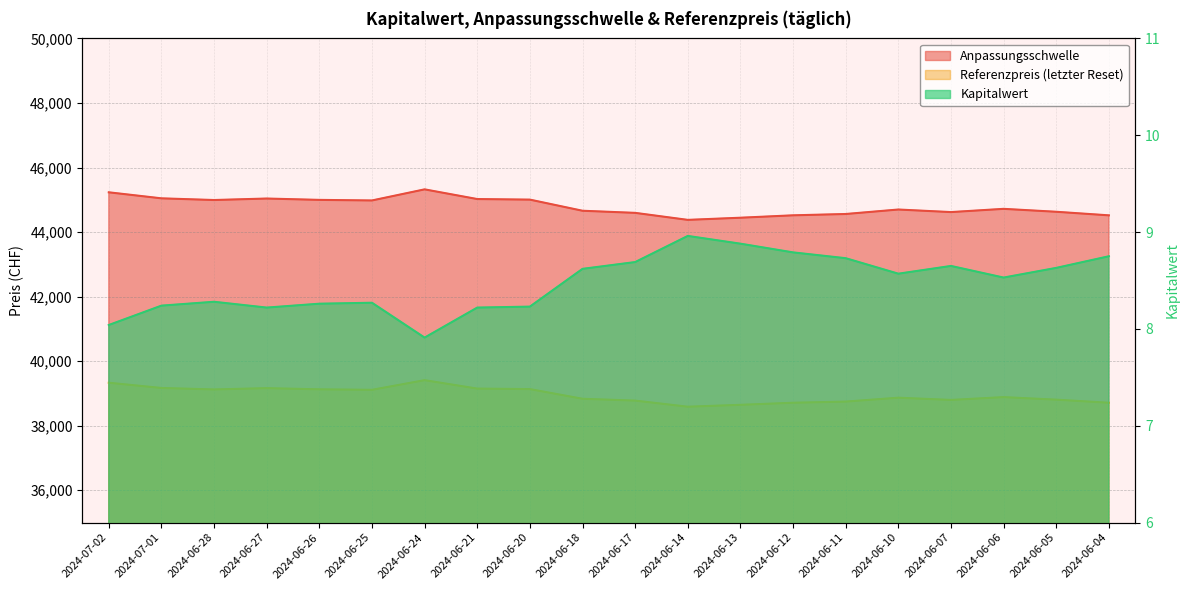

In Kapitalwert, how many points are higher than both neighbors (excluding endpoints)?

4